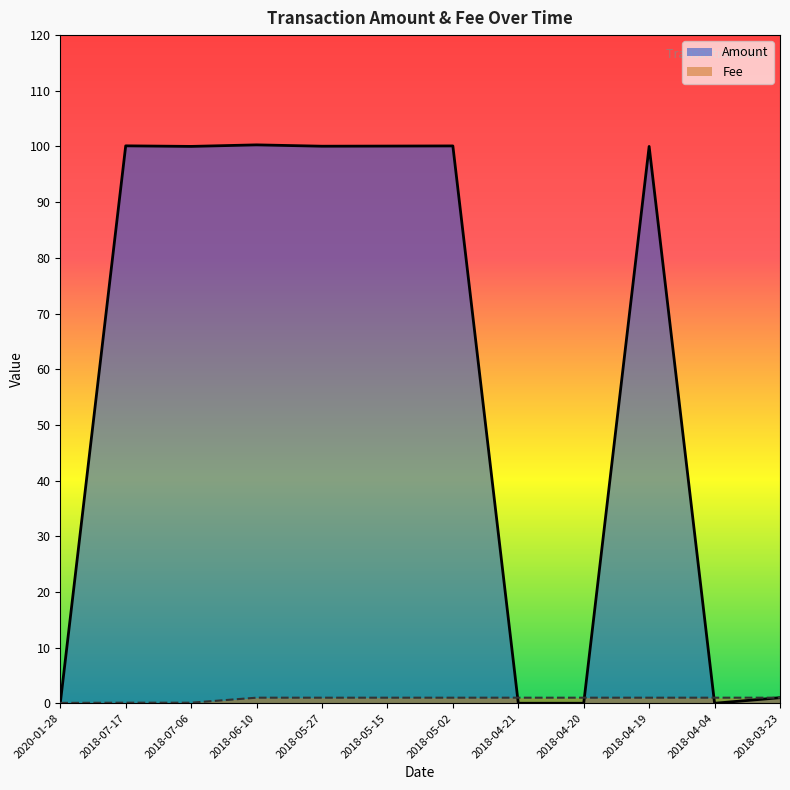

What position from the right is 2020-01-28?

12